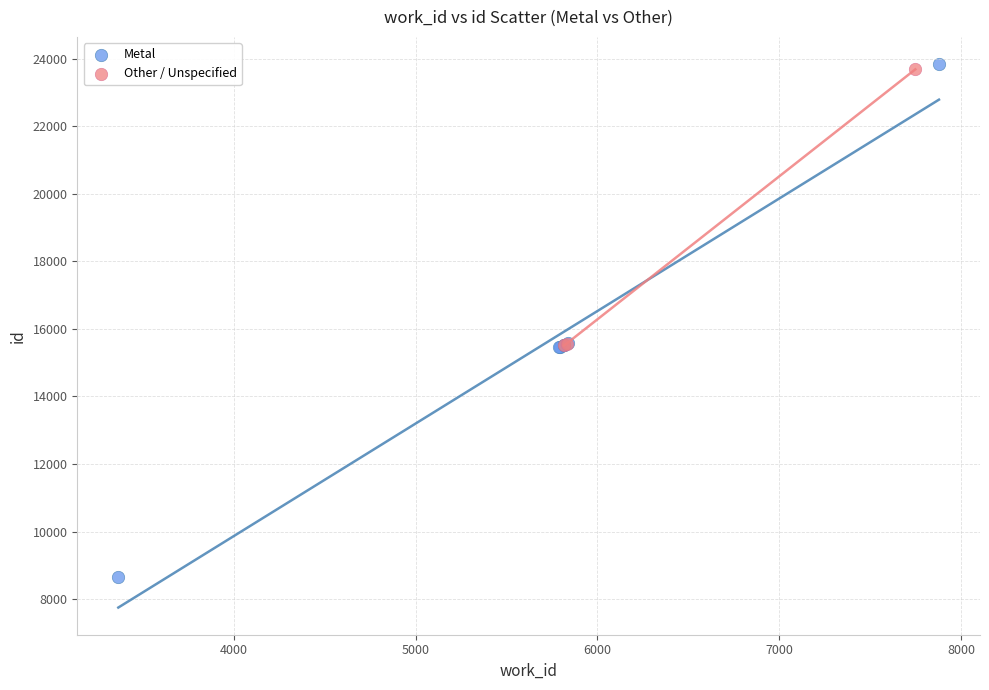

Which series has the widest spread of Y values?

Metal